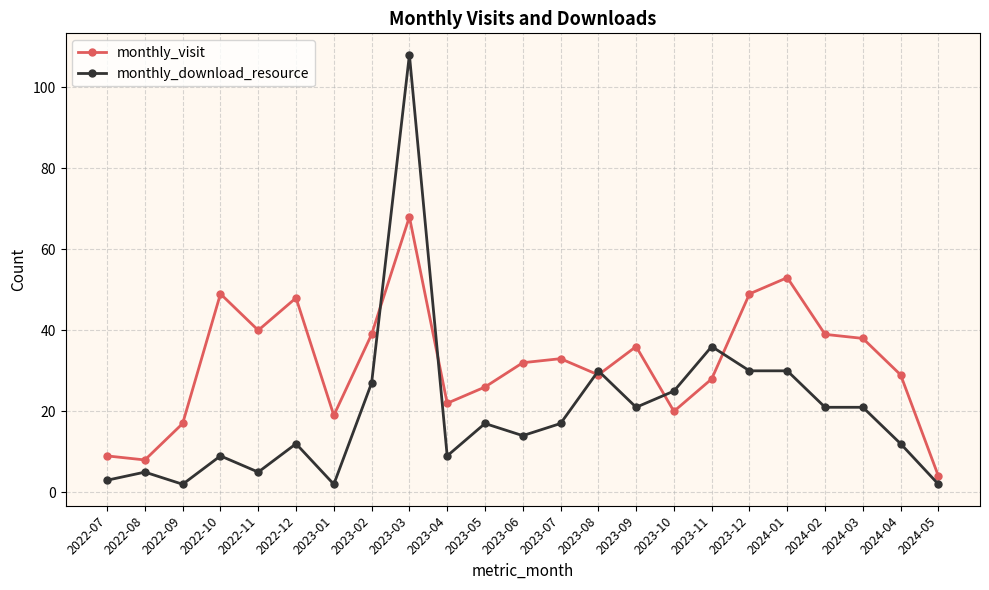

Where do monthly_visit and monthly_download_resource first cross each other?

2023-02 and 2023-03